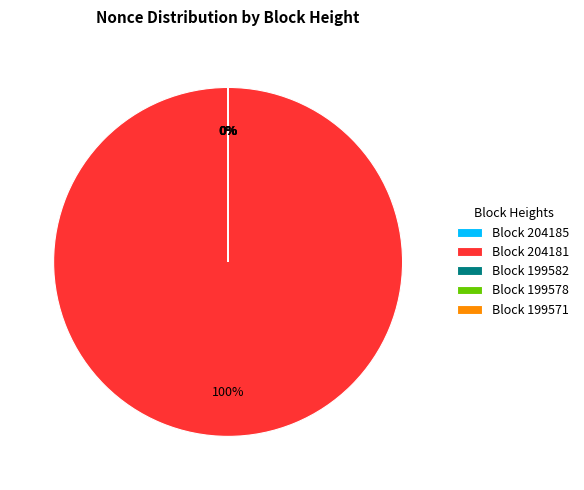

To the nearest percent, what percentage of the pie is Block 204181?

100%